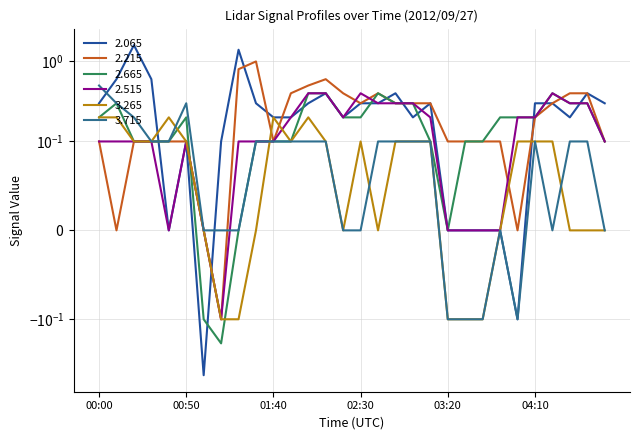

At which category does 2.065 reach its first local valley?

00:40